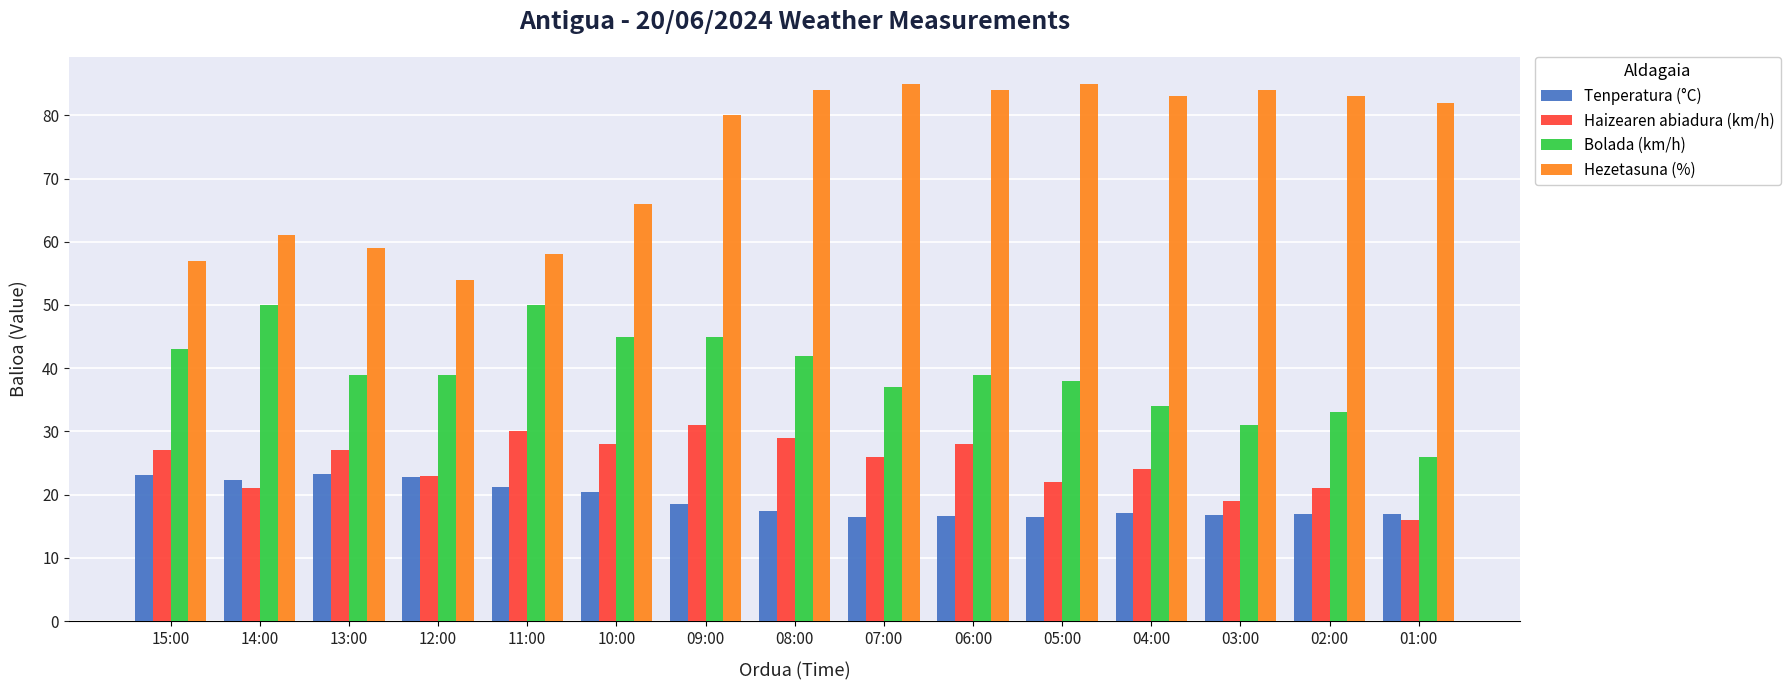

Is the value of Hezetasuna (%) at 09:00 greater than the value of Tenperatura (°C) at 11:00?

Yes